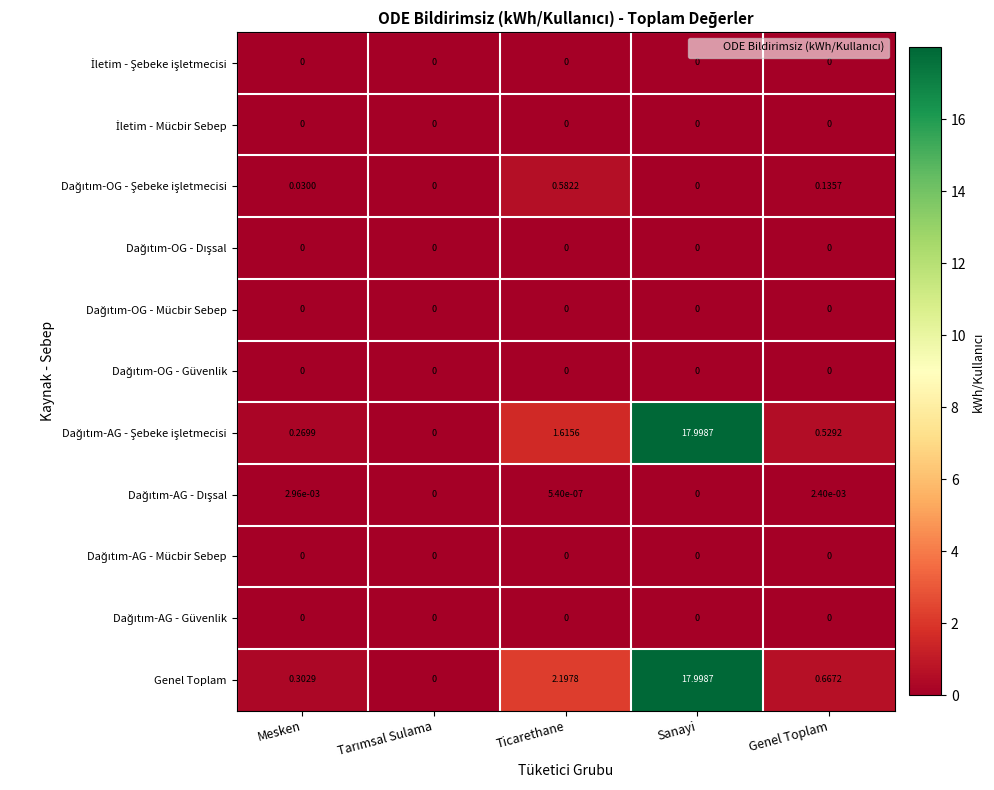

Which series has the largest total across all categories?

Genel Toplam